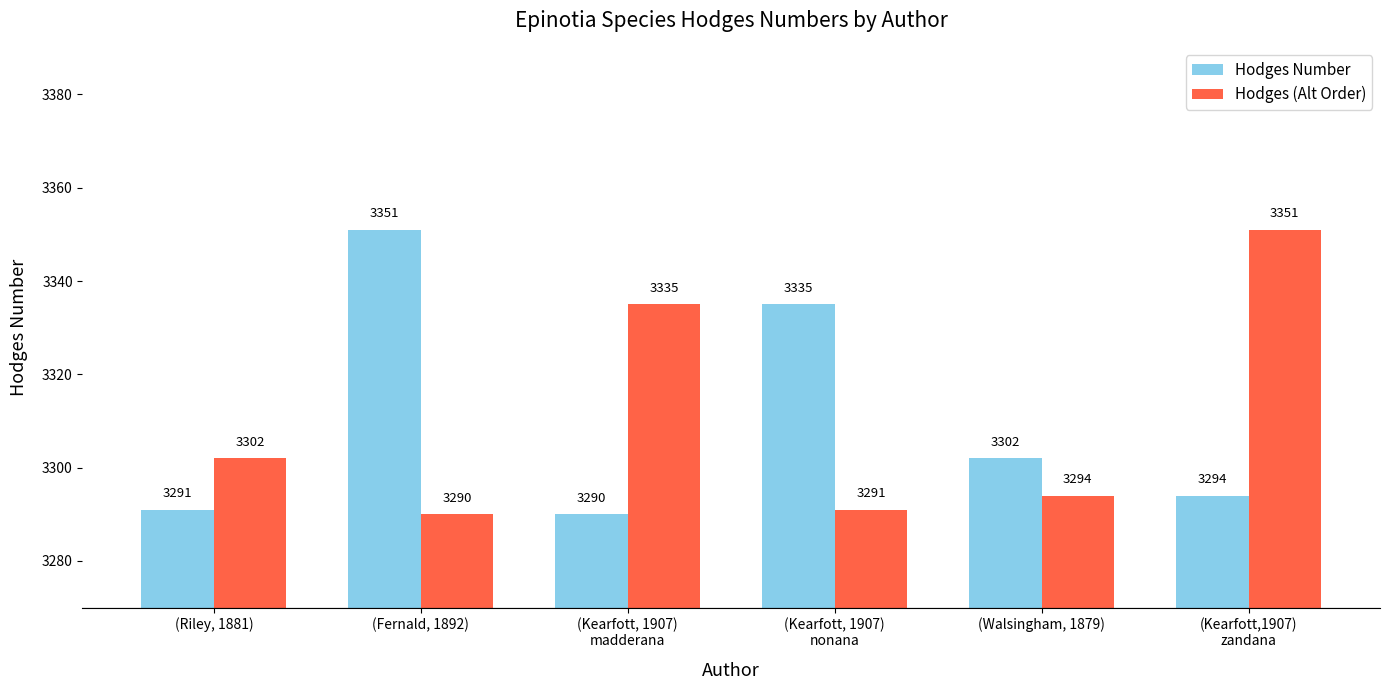

How many categories are shown in the chart?

6